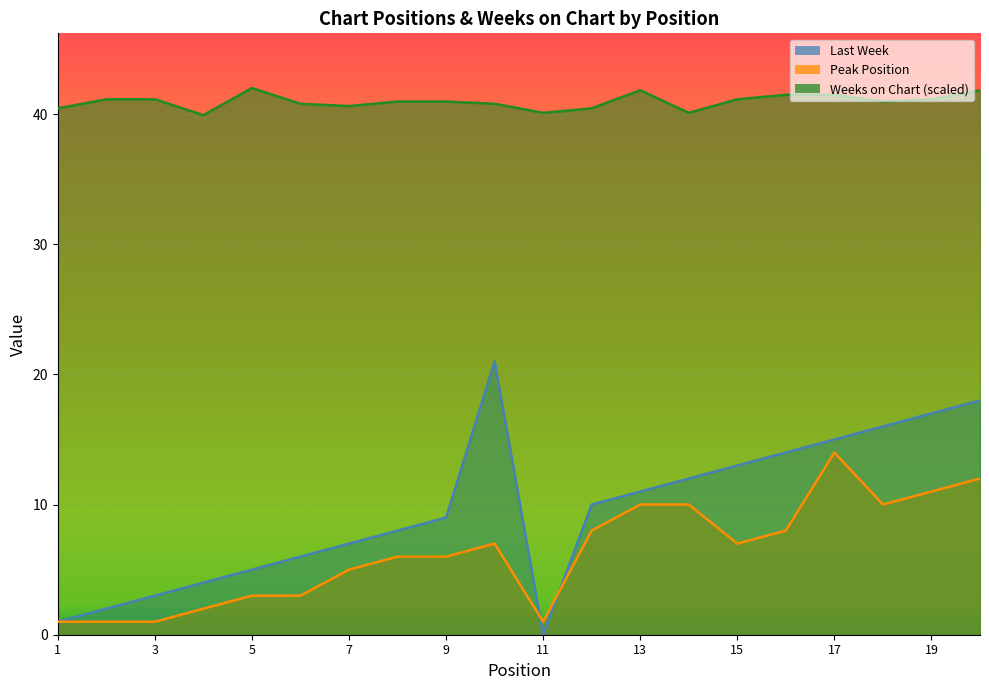

How many lines are shown in the chart?

3